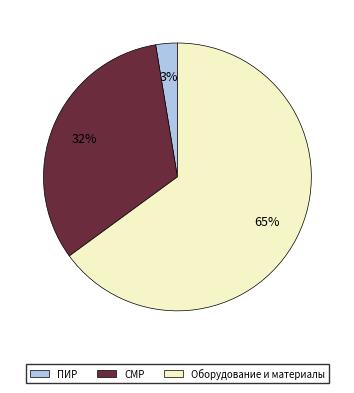

Rank the categories by value from highest to lowest.

Оборудование и материалы, СМР, ПИР